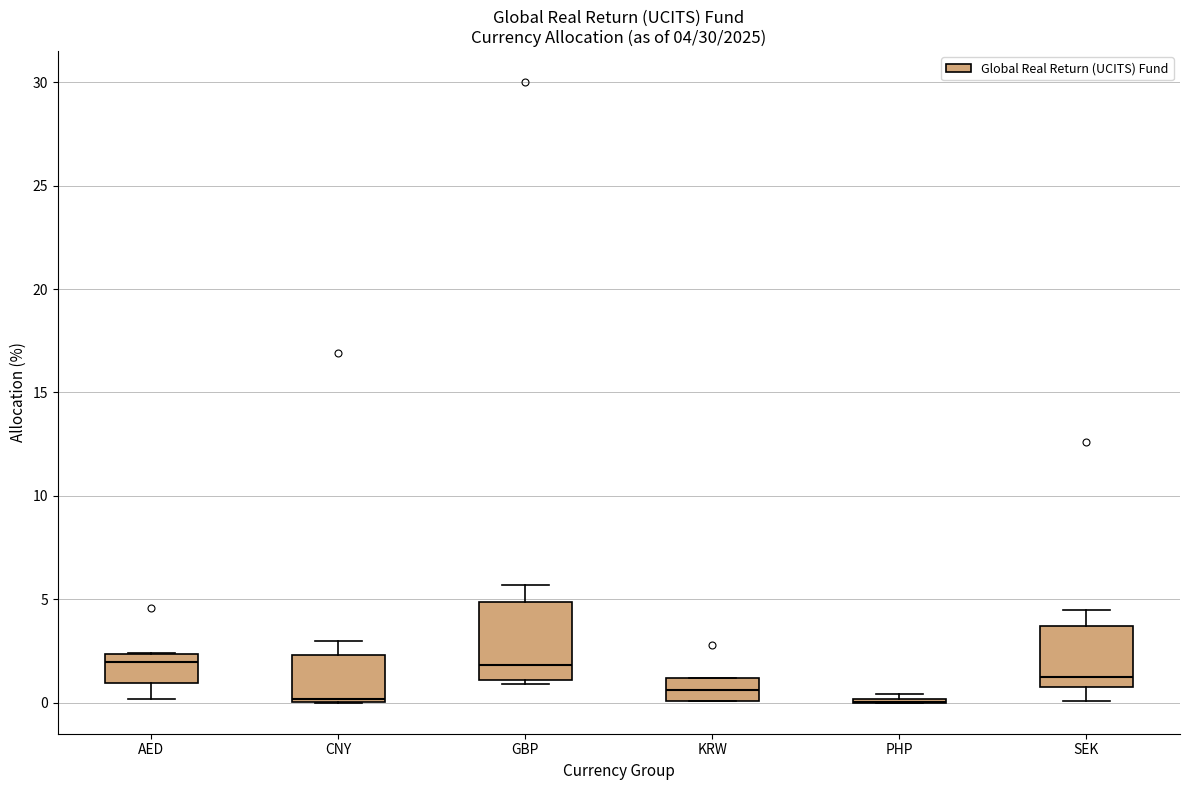

Comparing the boxes themselves (not the whiskers), which one is the tallest?

GBP